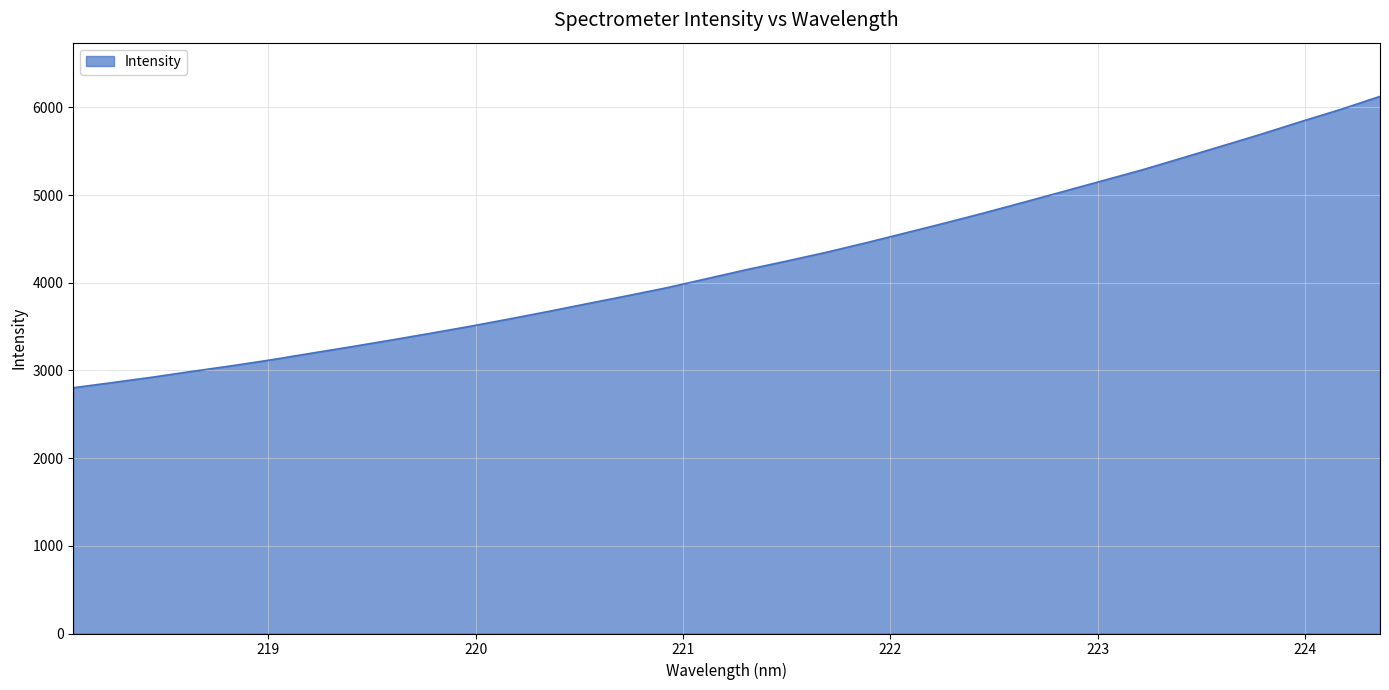

What is the smallest value displayed?

2802.2